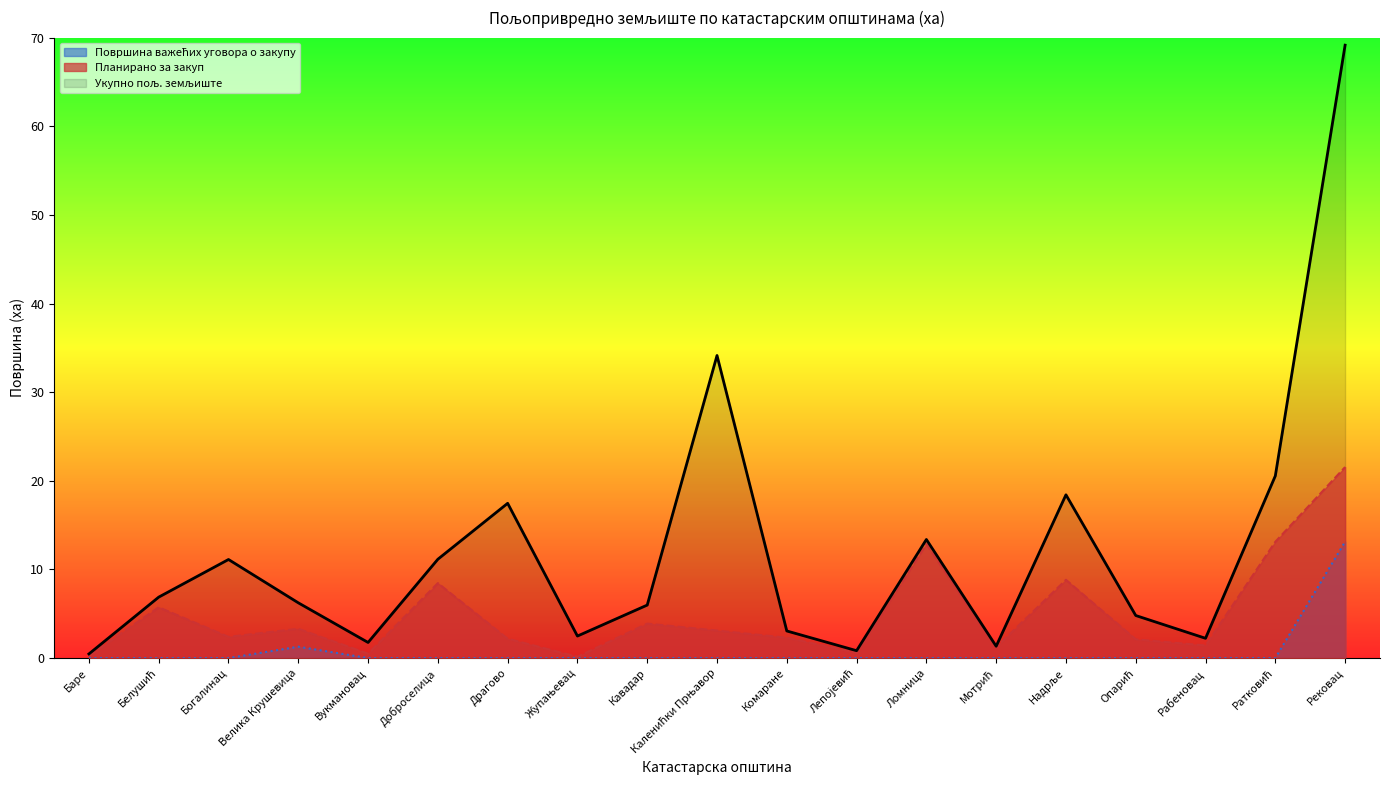

True or false: Планирано за закуп and Површина важећих уговора о закупу cross at least once.

False